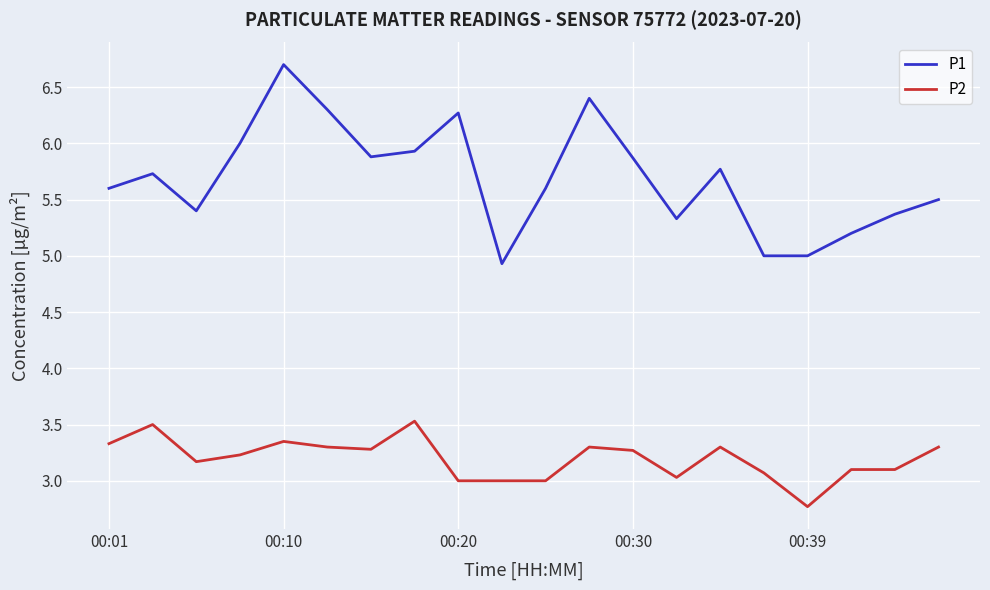

How many lines are shown in the chart?

2